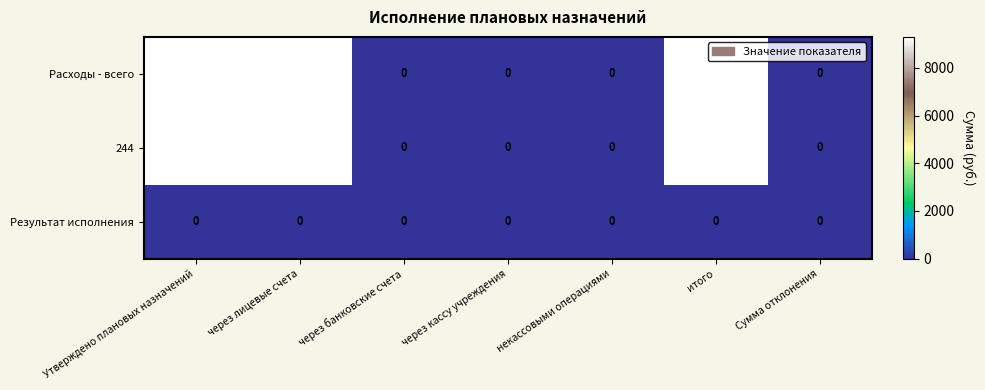

How many categories are shown in the chart?

7